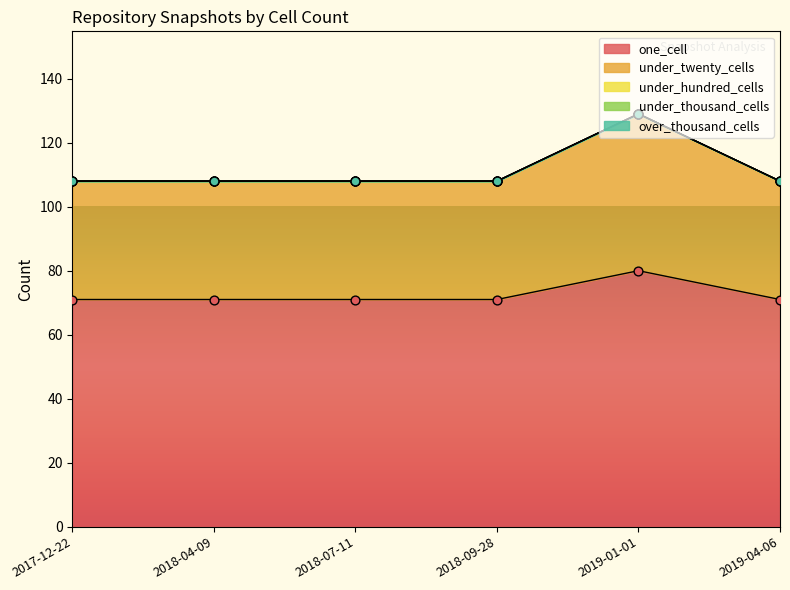

What are all the series names shown in the legend?

one_cell, under_twenty_cells, under_hundred_cells, under_thousand_cells, over_thousand_cells